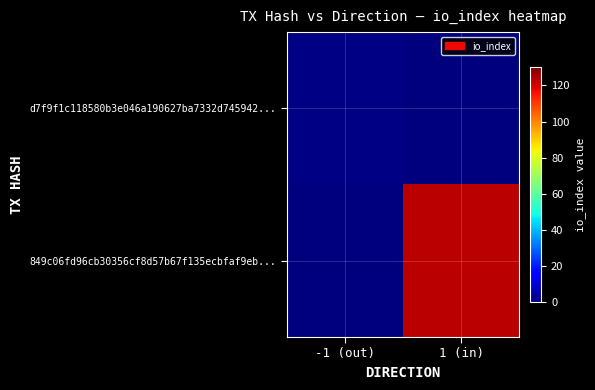

Reading left to right, extract all data points from this chart.

d7f9f1c118580b3e046a190627ba7332d745942...: -1 (out)=1	1 (in)=0
849c06fd96cb30356cf8d57b67f135ecbfaf9eb...: -1 (out)=0	1 (in)=123